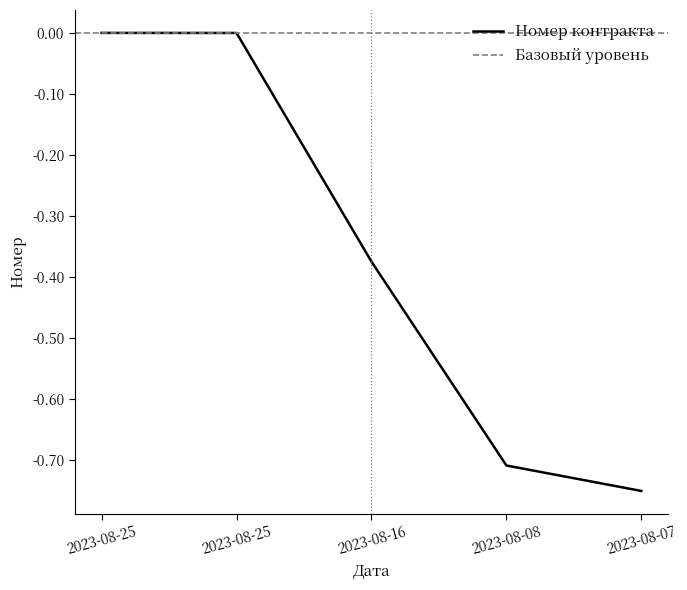

How many distinct data groups are displayed?

1